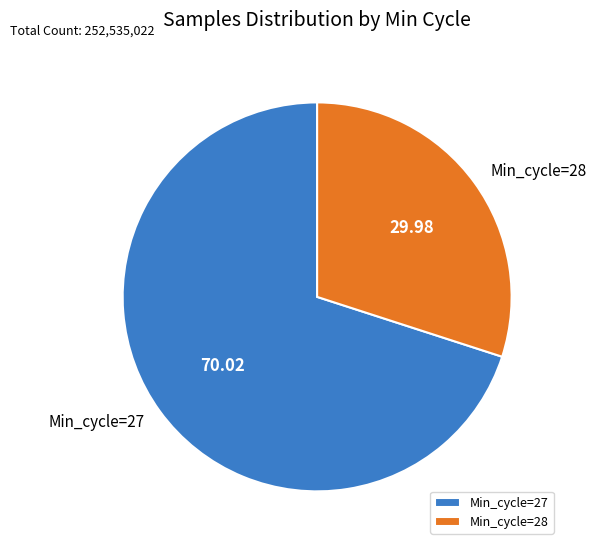

Which slice is the largest?

Min_cycle=27